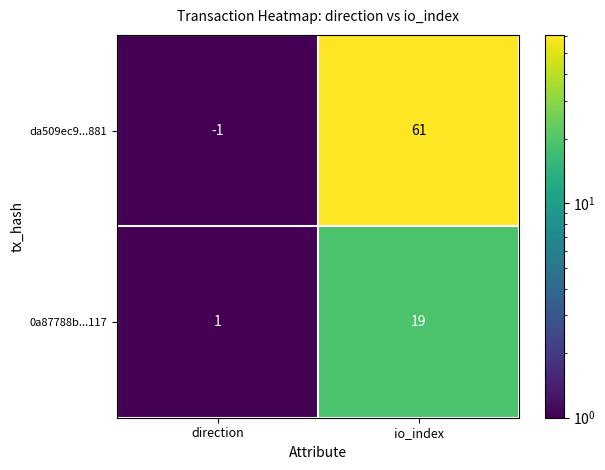

What is the difference between the maximum and minimum values in the 0a87788b...117 series?

18